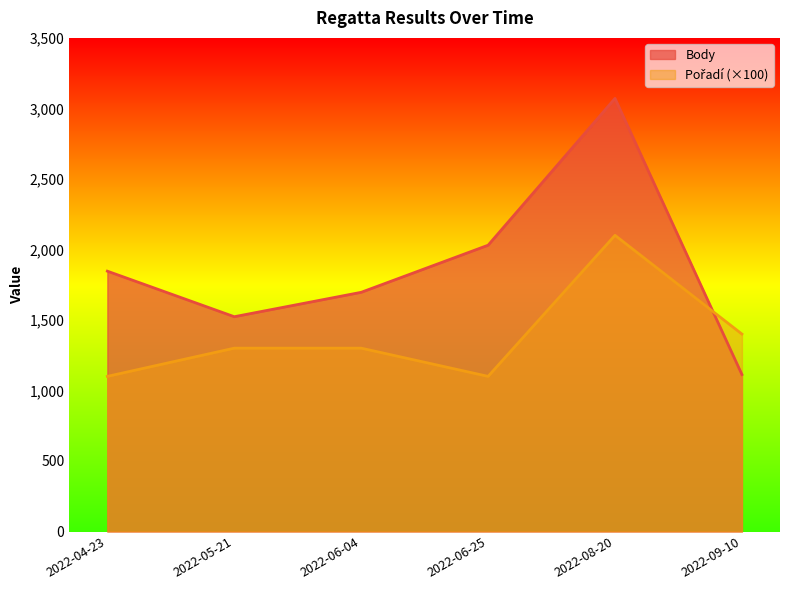

Reading left to right, list all the values displayed in this chart.

Body: 2022-04-23=1846	2022-05-21=1523	2022-06-04=1696	2022-06-25=2030	2022-08-20=3071	2022-09-10=1113
Pořadí: 2022-04-23=1100	2022-05-21=1300	2022-06-04=1300	2022-06-25=1100	2022-08-20=2100	2022-09-10=1400